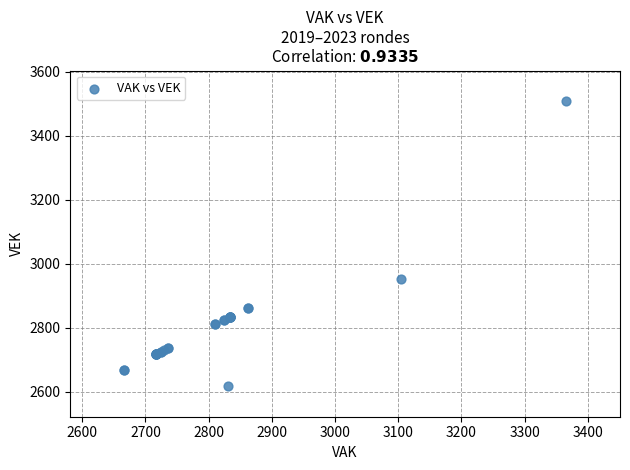

What Y value in the scatter plot is closest to 3062?

2951